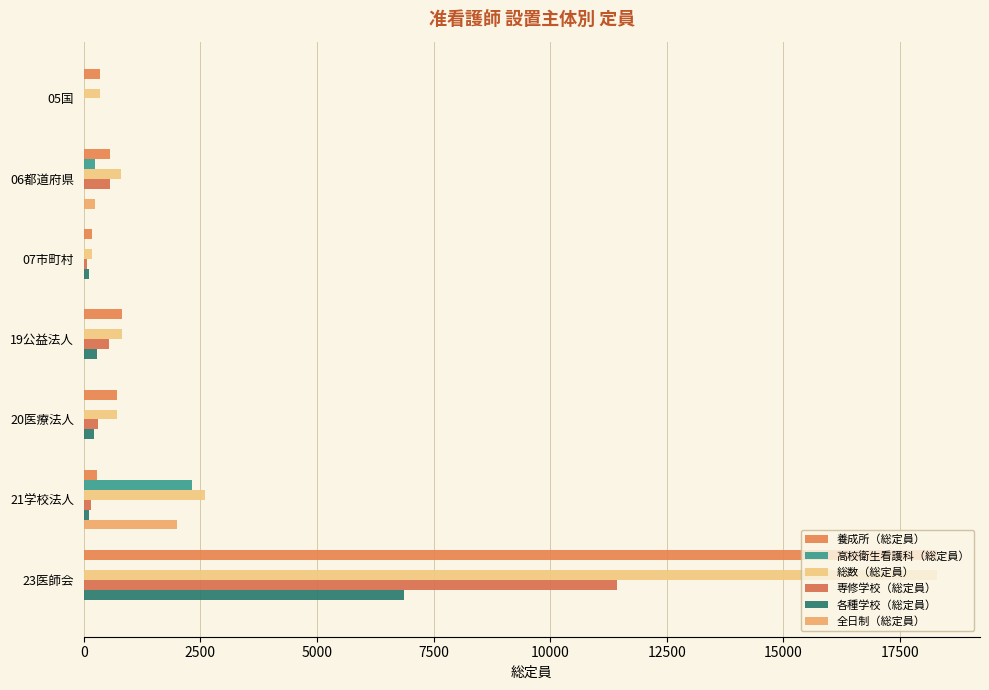

Which label corresponds to the largest value in the chart?

23医師会